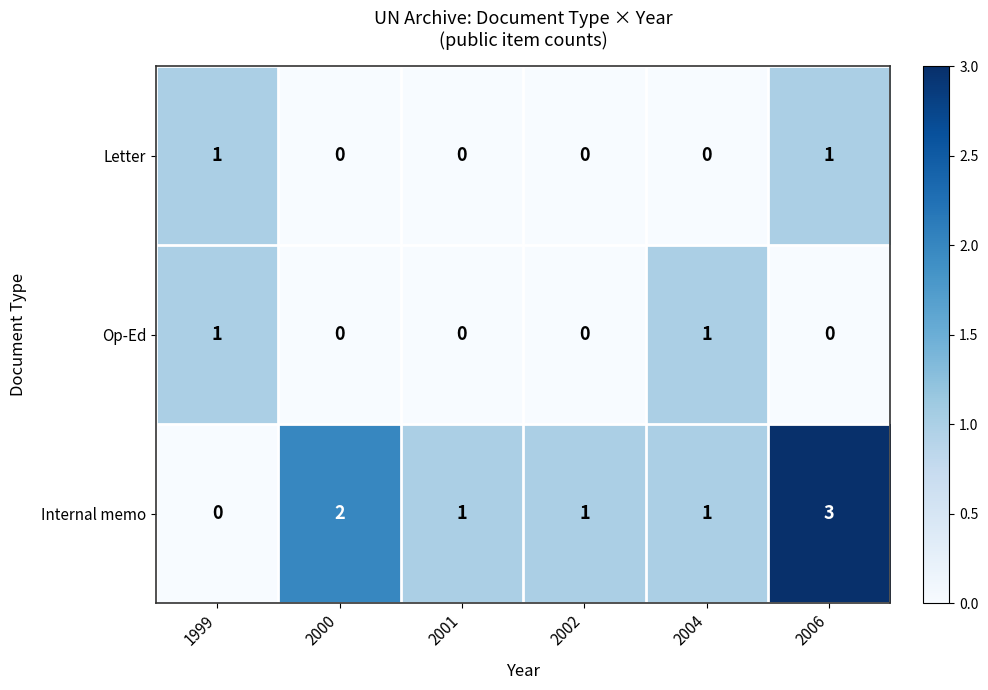

Which series has the largest range (max minus min)?

Internal memo